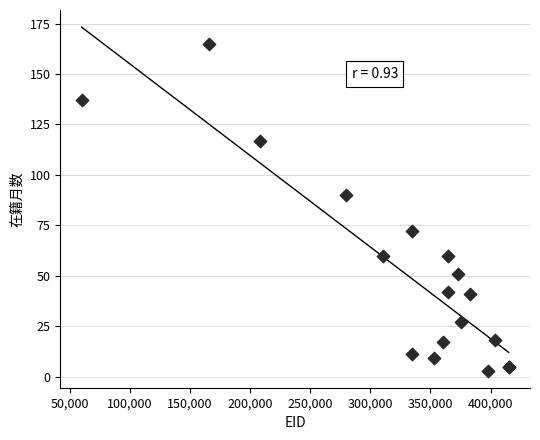

What Y value in the scatter plot is closest to 84?

90